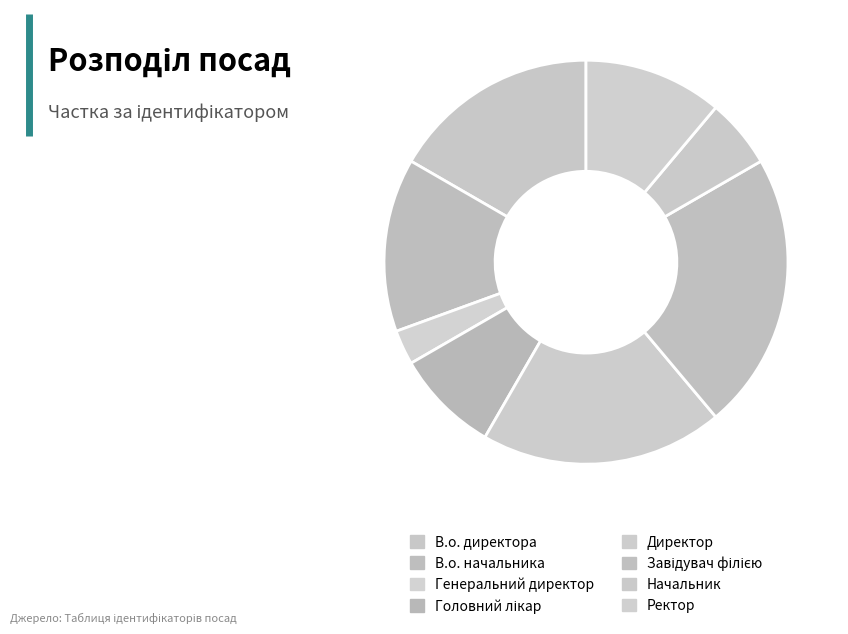

Which has a higher value, Начальник or Директор?

Директор